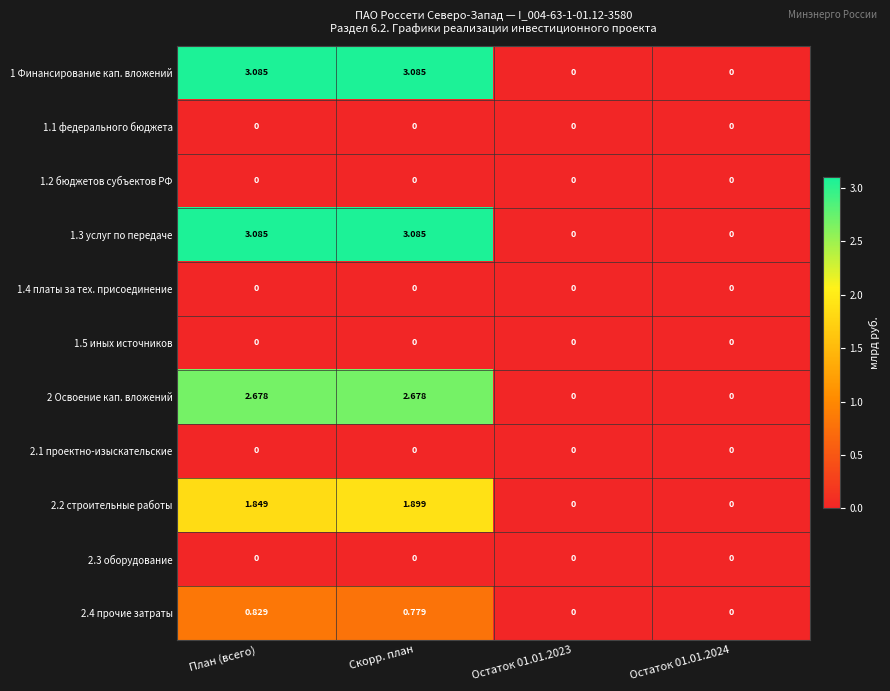

At which label does 1.3 услуг по передаче first exceed 3?

План (всего)